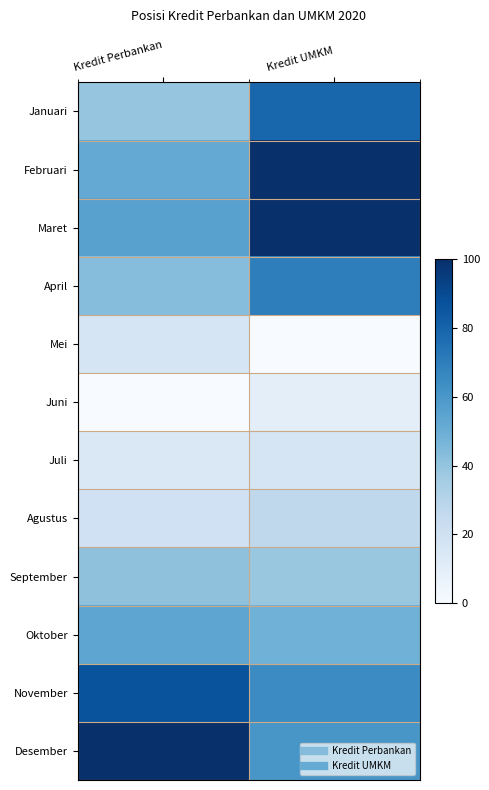

At which category does the chart reach its peak across all series?

Kredit UMKM